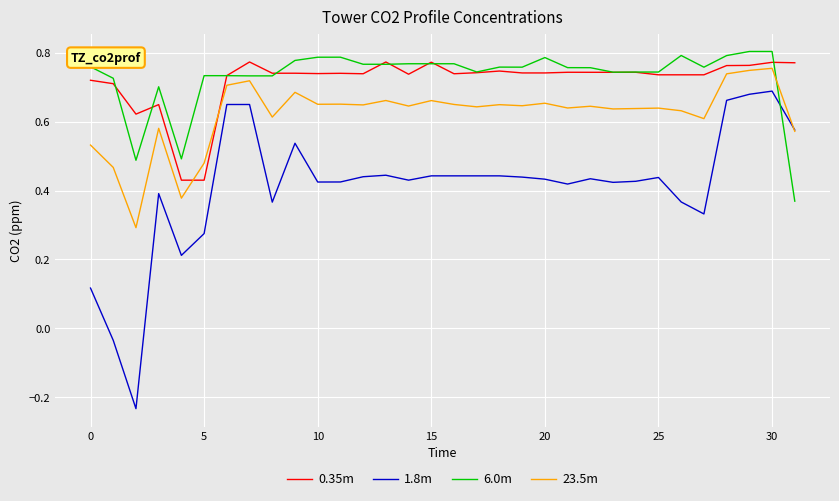

Which series has the widest spread of values?

1.8m